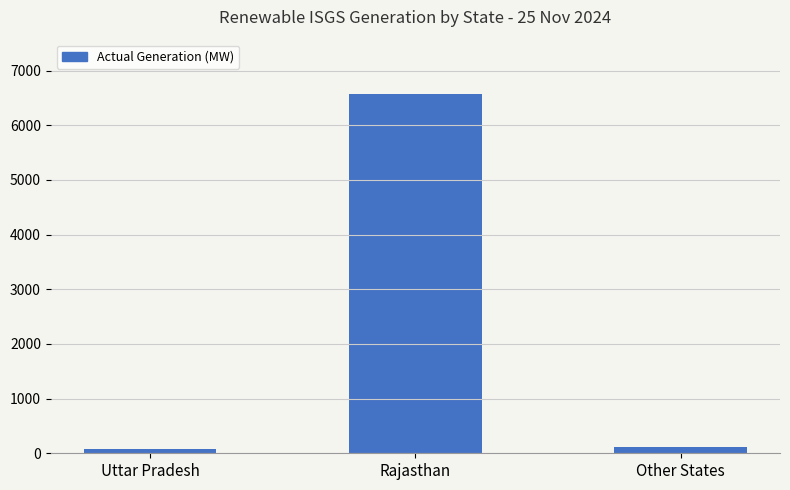

The chart shows a value of 3235 at Rajasthan. True or false?

False